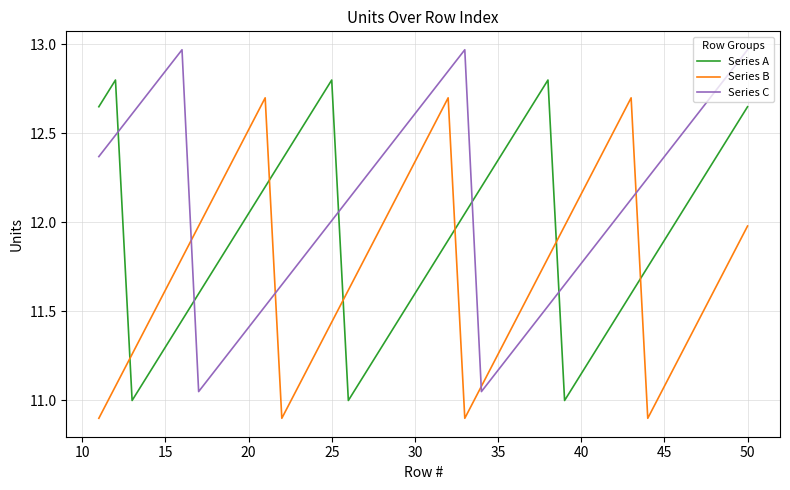

At how many categories does at least one series exceed 11?

40